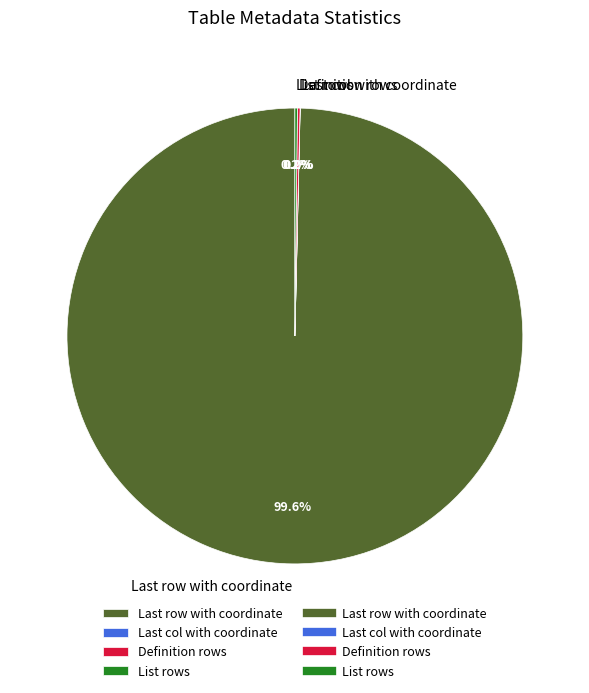

Which slice is the largest?

Last row with coordinate